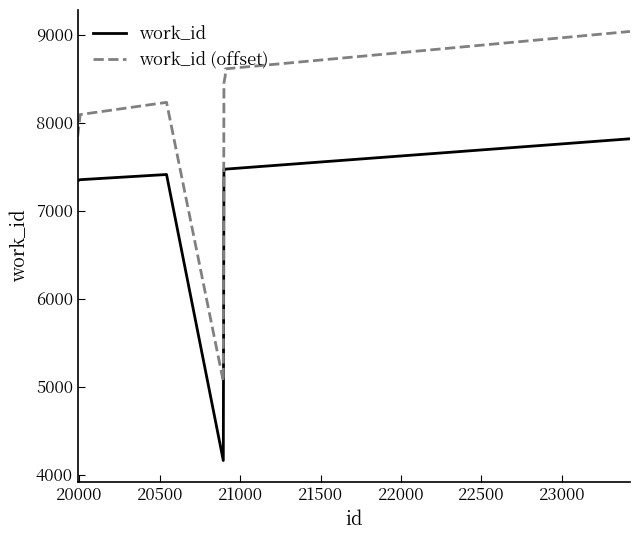

Which series has the largest total across all categories?

work_id (offset)